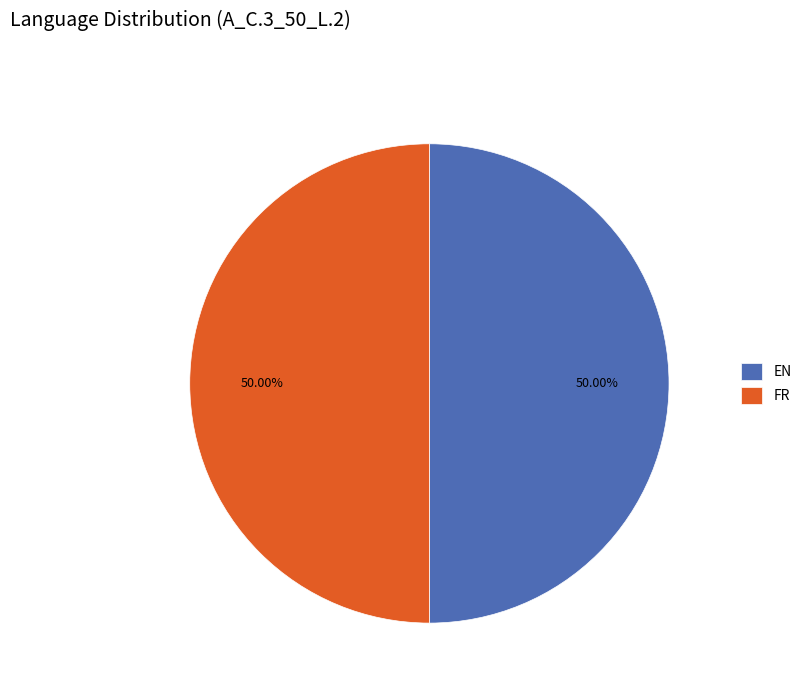

To the nearest percent, what is the difference between the largest and smallest slice percentages?

0%